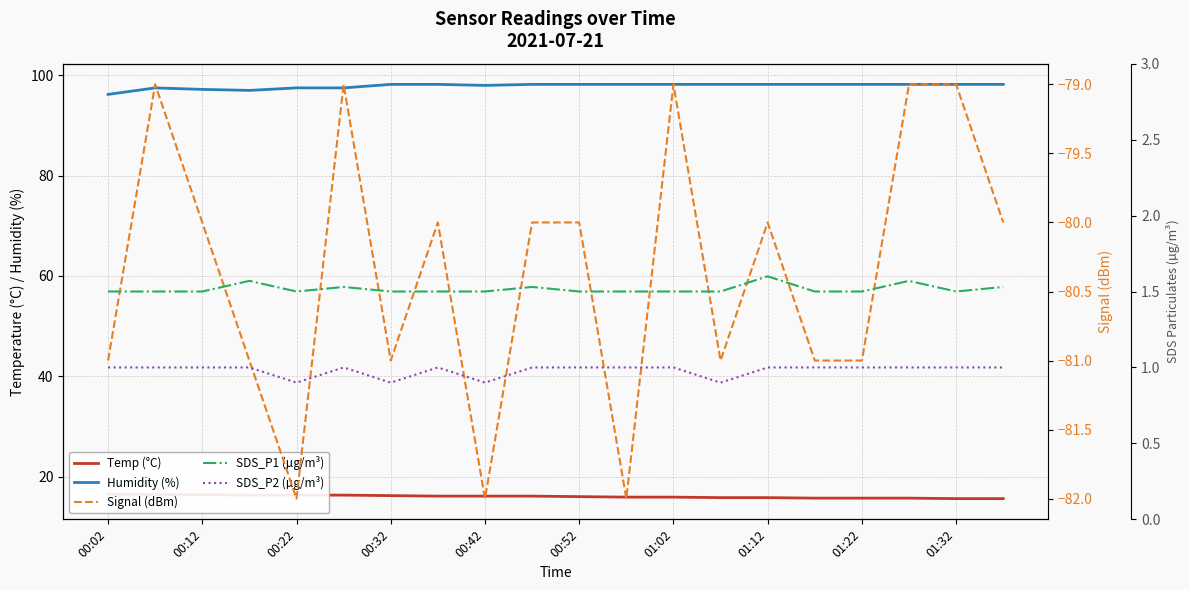

What is the lowest value of the Humidity (%) series?

96.2